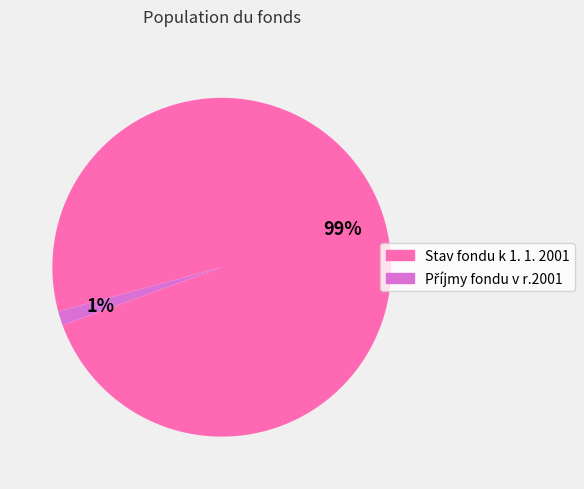

True or false: Stav fondu k 1. 1. 2001 accounts for 90% of the total.

False